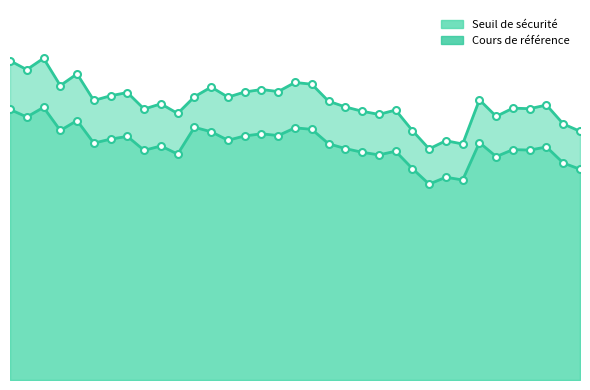

Where is Seuil de securite nearest to the value 133?

2025-03-10